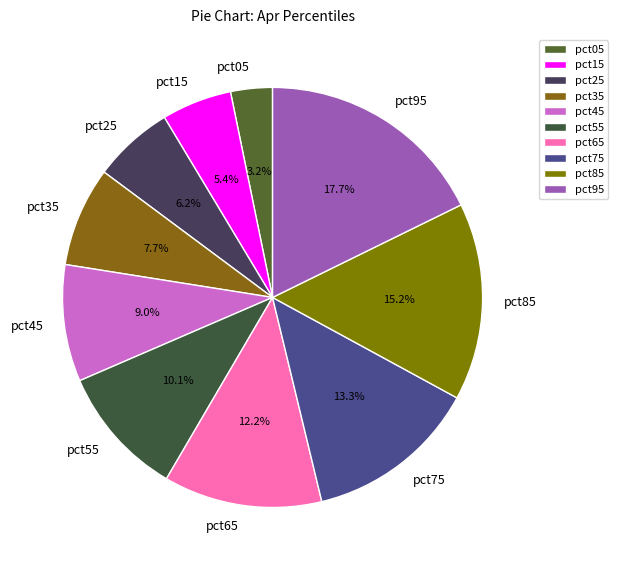

How many slices are in this pie chart?

10